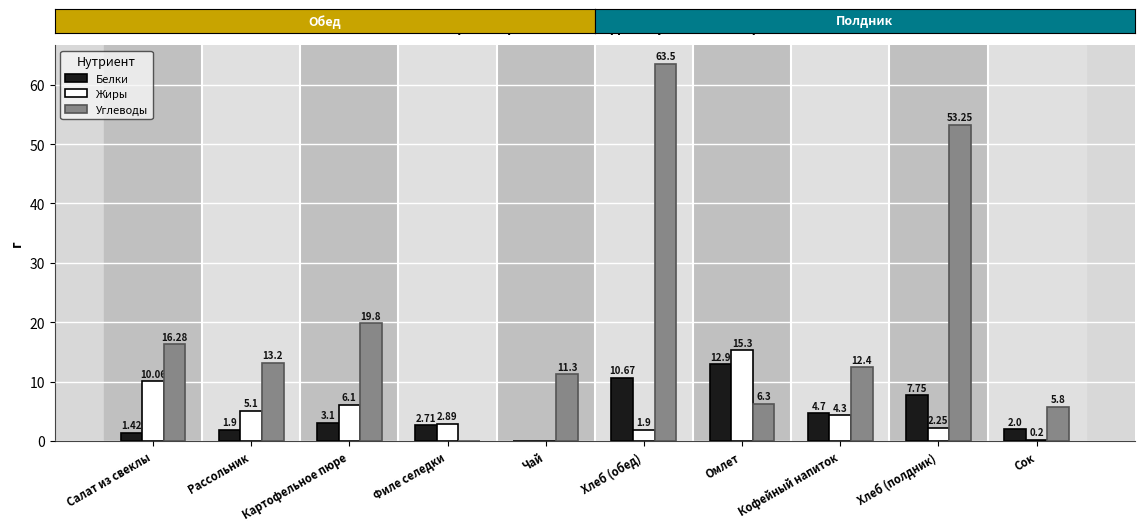

Which series changed the most between Кофейный напиток and Хлеб (полдник)?

Углеводы